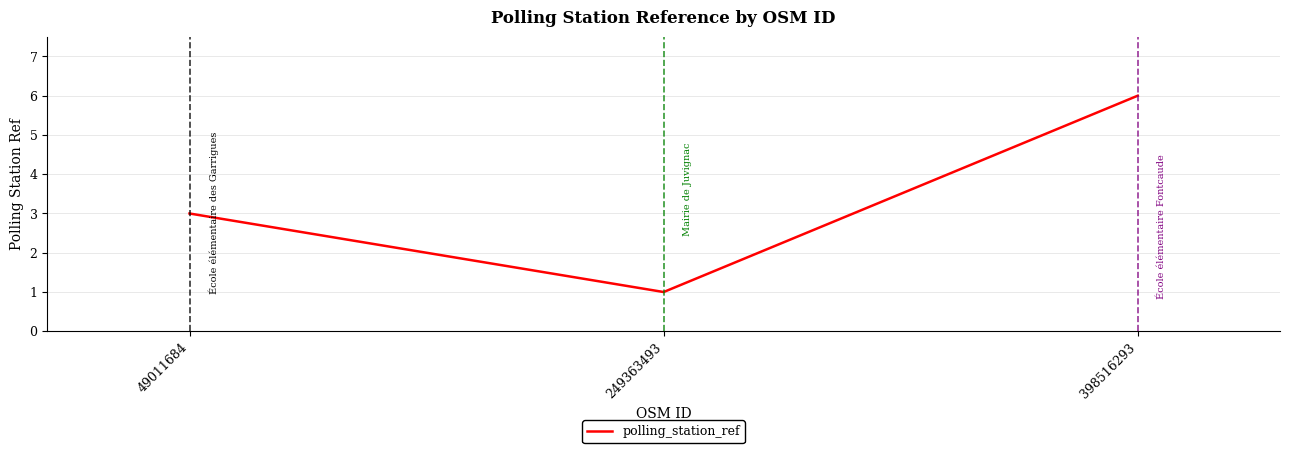

List the labels in order of value, smallest first.

249363493, 49011684, 398516293